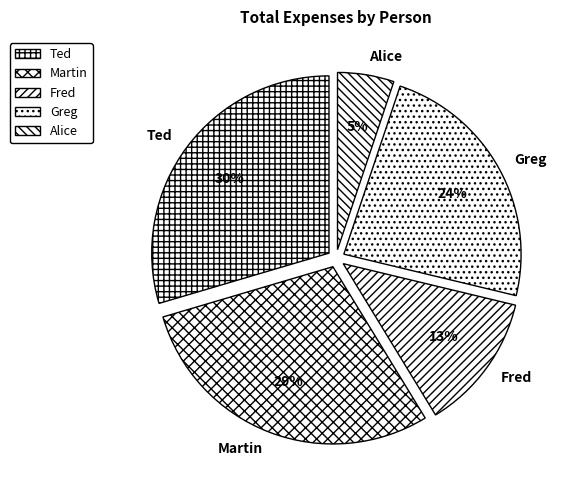

Which slice is the smallest?

Alice